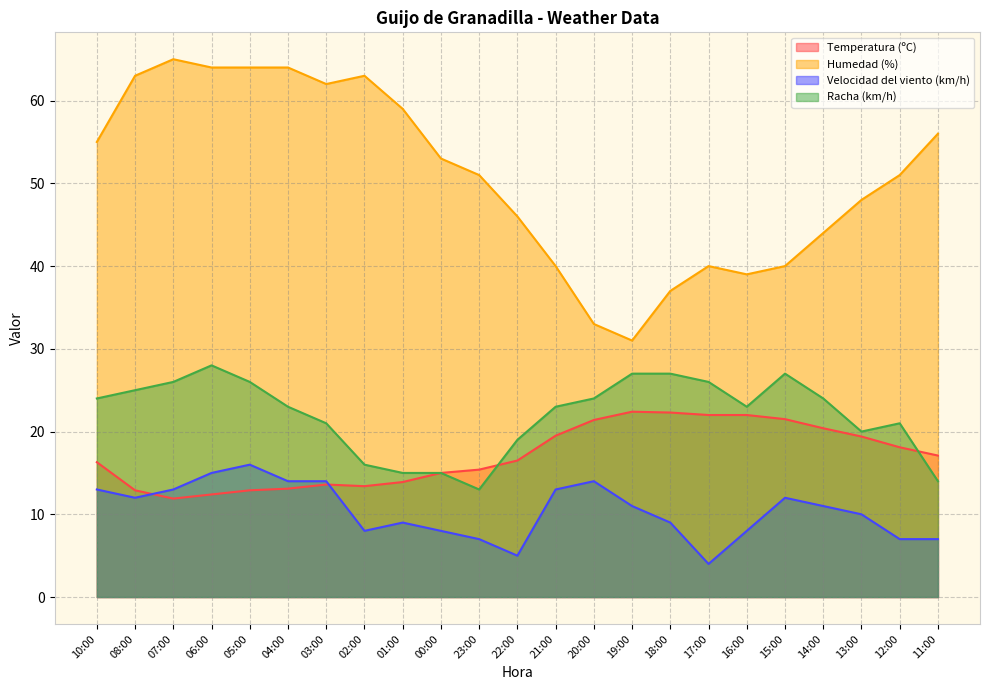

What is the difference between the maximum and second lowest values in the Temperatura (ºC) series?

10.0